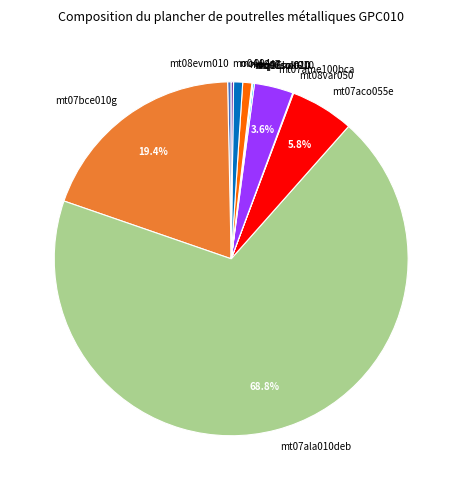

Approximately how many times larger is the value at mt08evm010 compared to mt07aco055e?

0.1